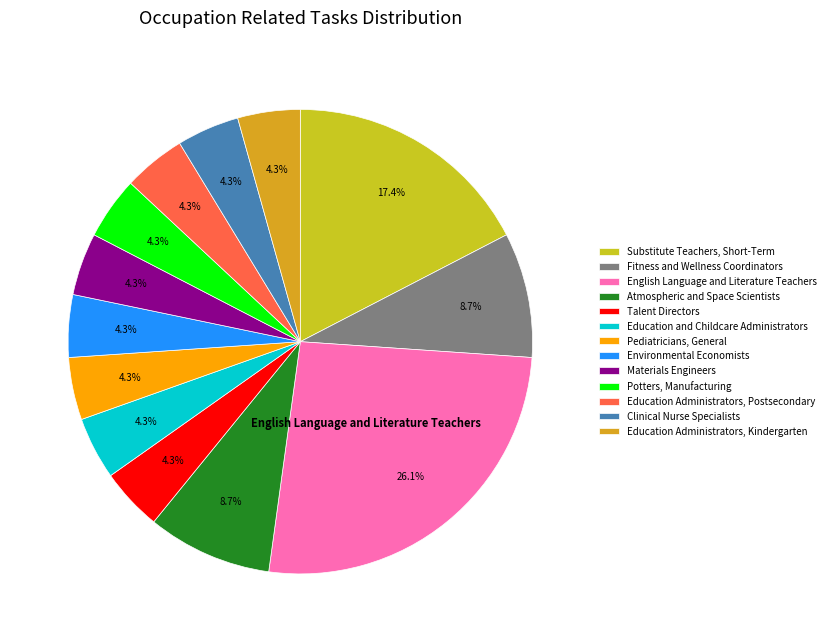

To the nearest percent, what is the combined percentage of Atmospheric and Space Scientists and Education Administrators, Postsecondary?

13%